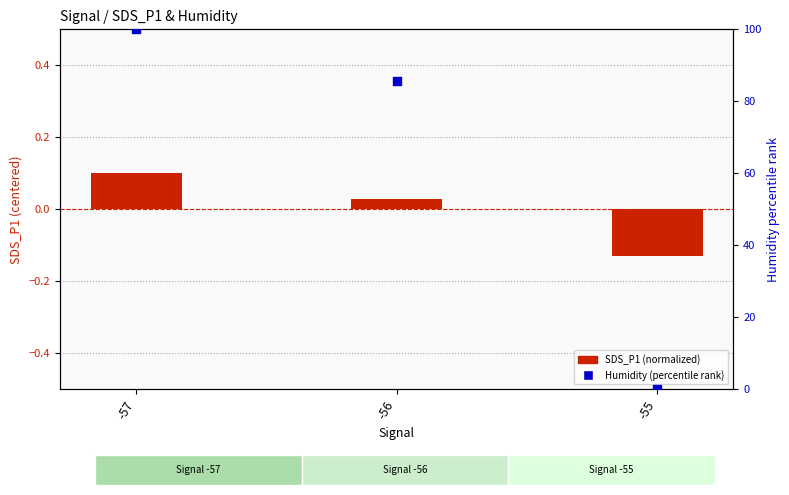

Which series has the widest spread of Y values?

Humidity (percentile rank)